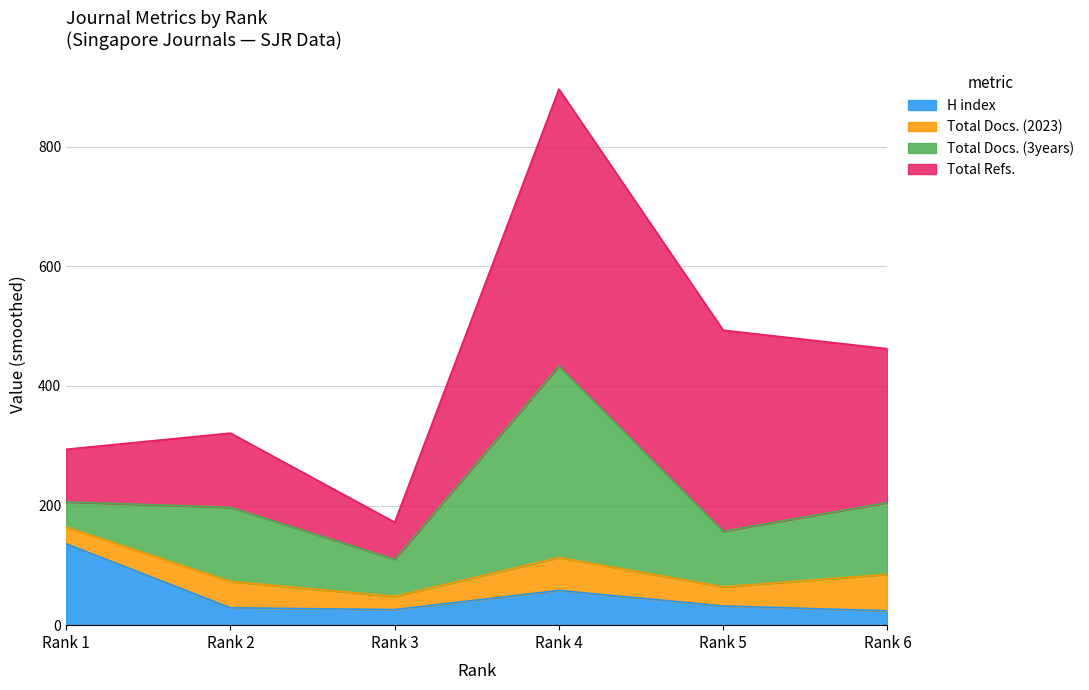

List the labels in order of Total Docs. (3years) value, smallest first.

Rank 1, Rank 3, Rank 5, Rank 6, Rank 2, Rank 4